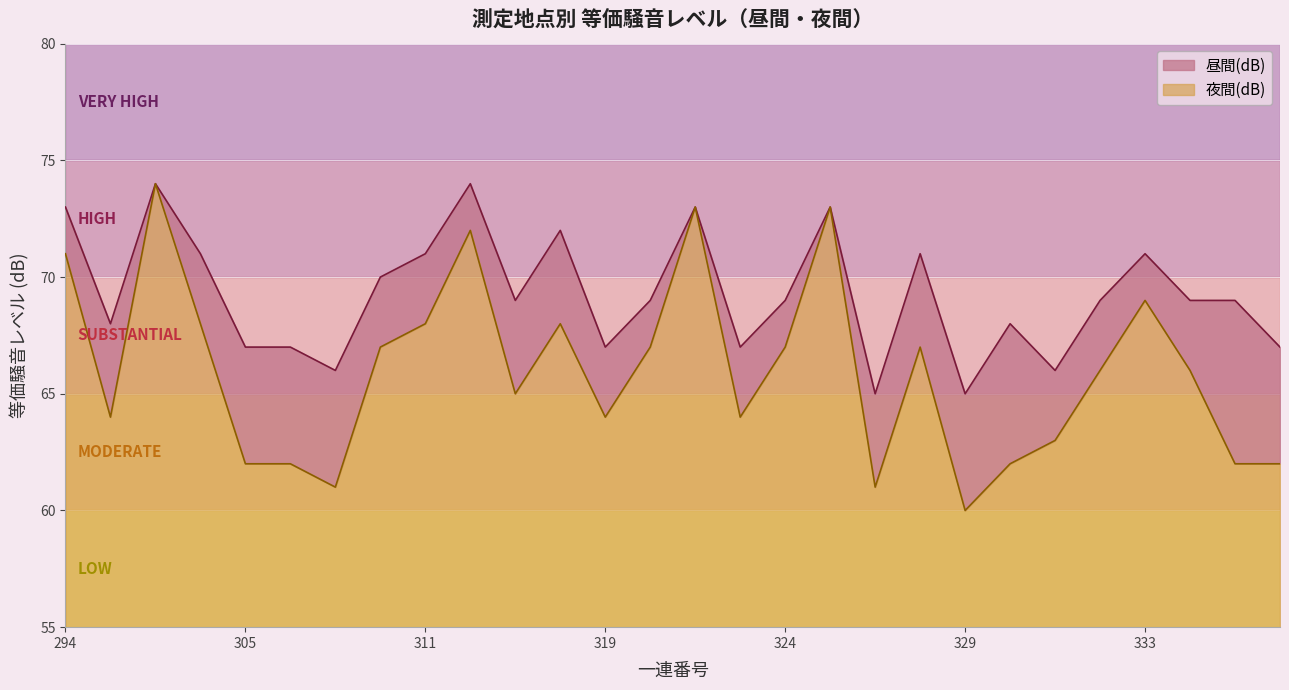

True or false: 夜間(dB) has more than 1 interior local peaks.

True